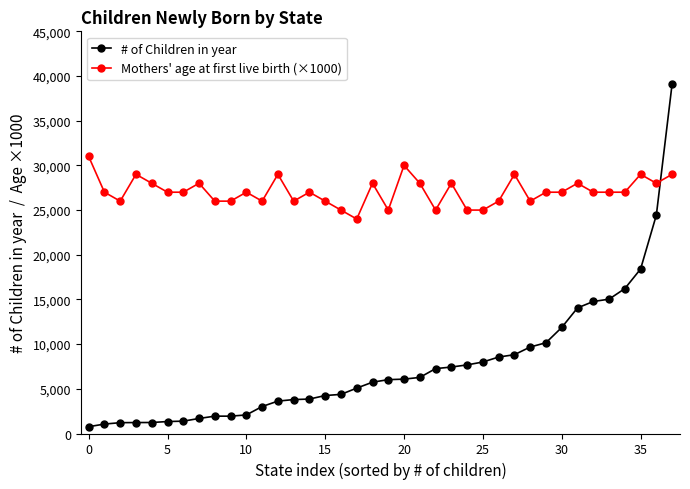

What is the difference between the maximum and minimum values in the # of Children in year series?

38358